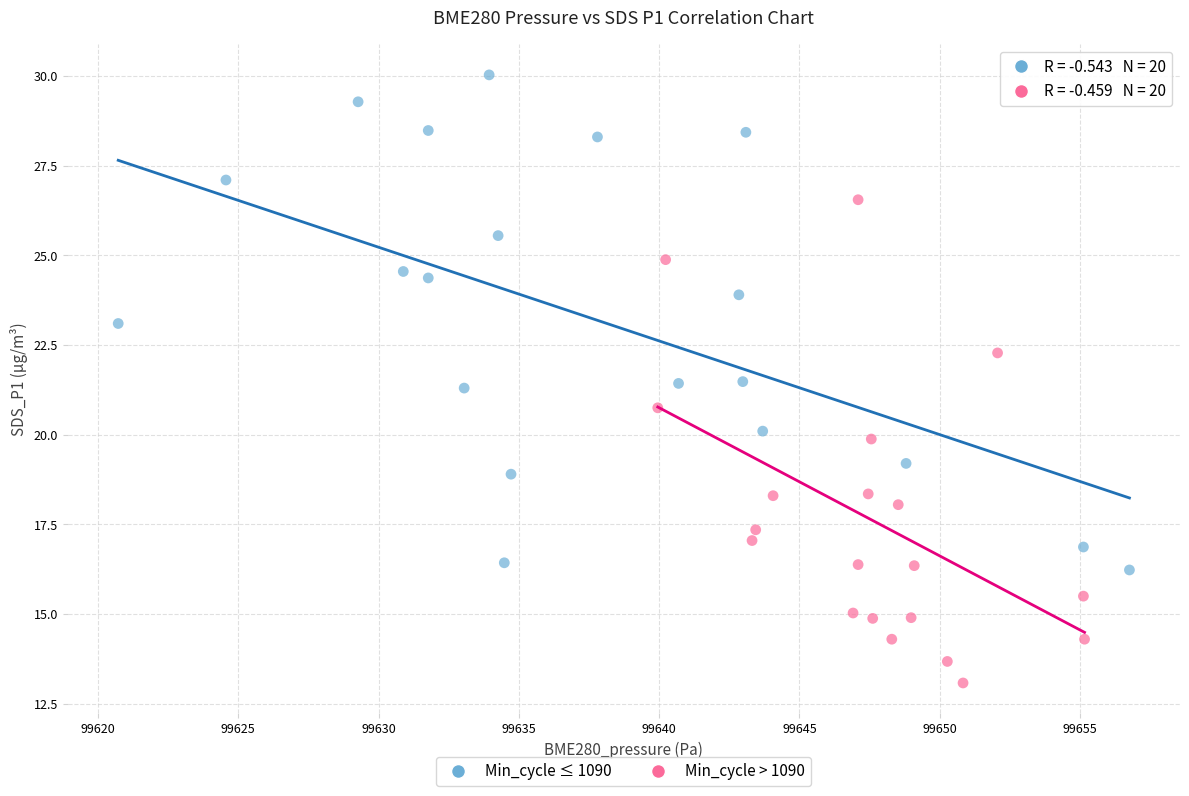

Which series reaches the maximum Y coordinate?

Min_cycle ≤ 1090